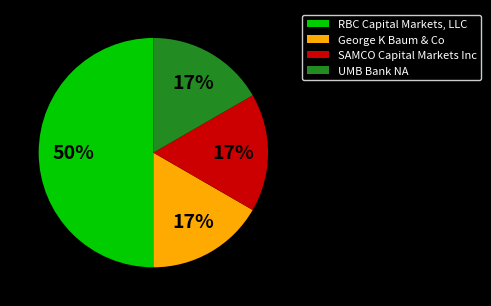

Do RBC Capital Markets, LLC and UMB Bank NA together represent more than half of the pie?

Yes